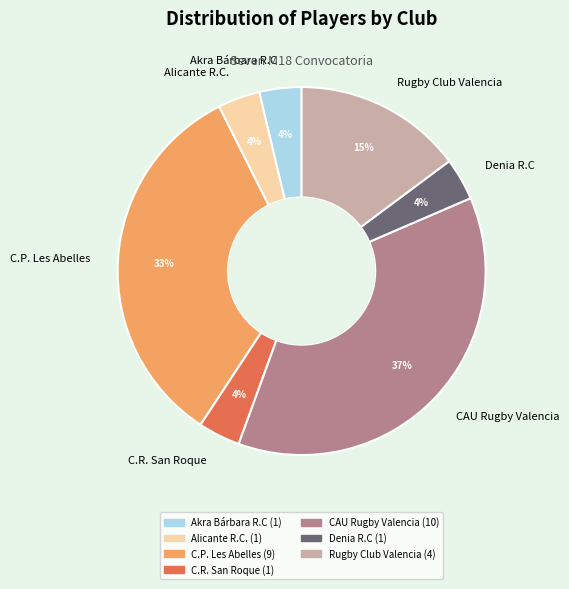

How many segments does this pie chart have?

7